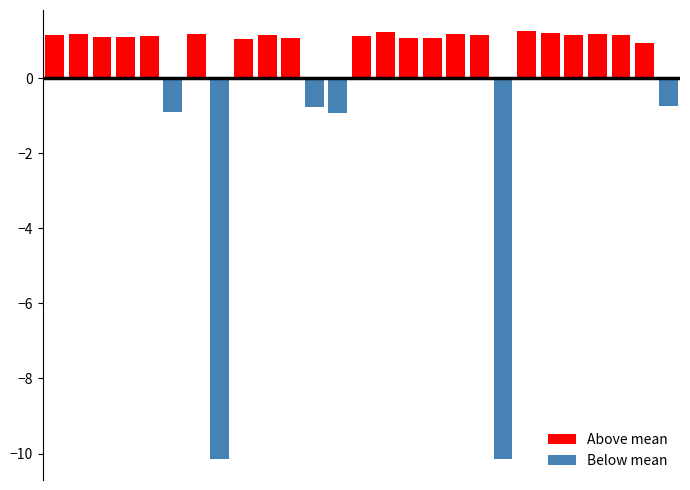

What is the average value of the Above mean series?

0.9